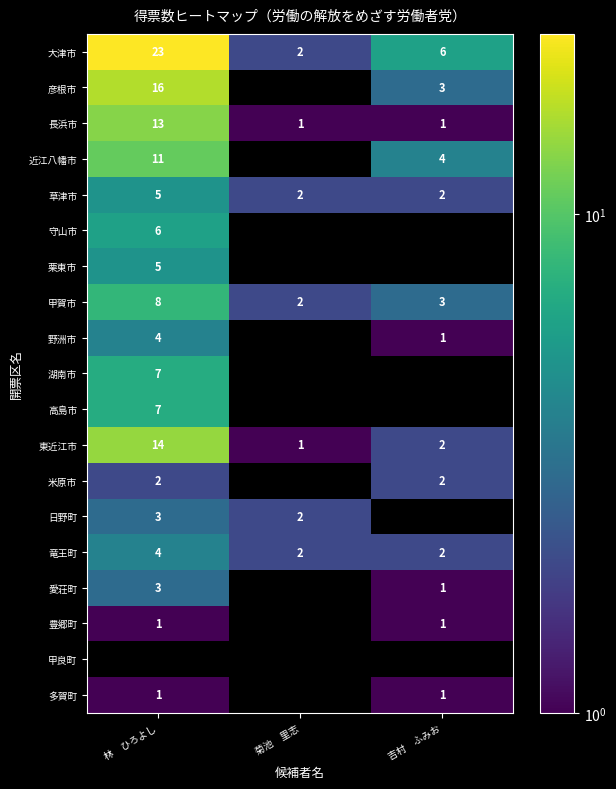

Read the 竜王町 value at 林　ひろよし.

4